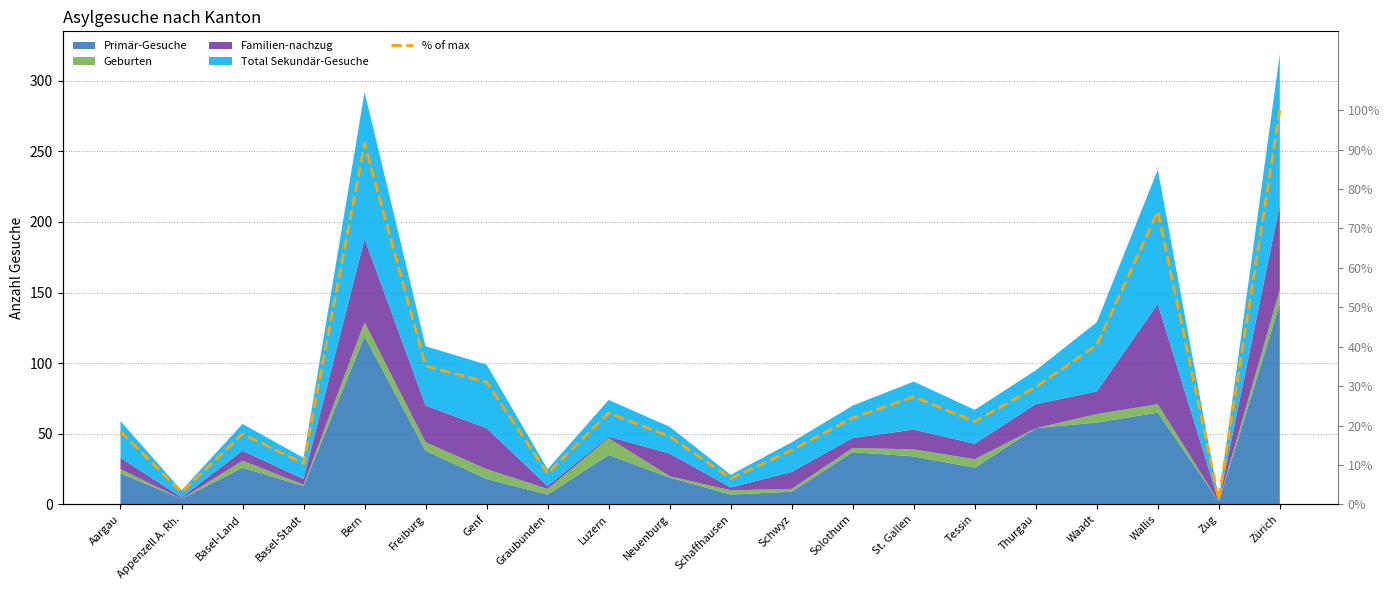

Reading right to left, extract all data points from this chart.

100.0	1.3	74.3	40.4	29.8	21.0	27.3	21.9	13.8	6.6	17.2	23.2	7.8	31.0	35.1	91.5	10.3	17.9	3.1	18.5